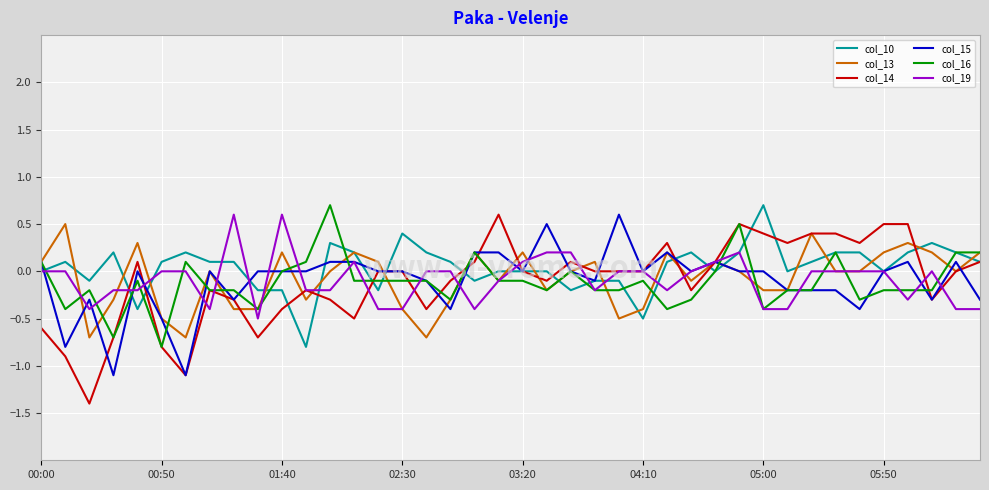

What is the maximum value for col_16?

0.7